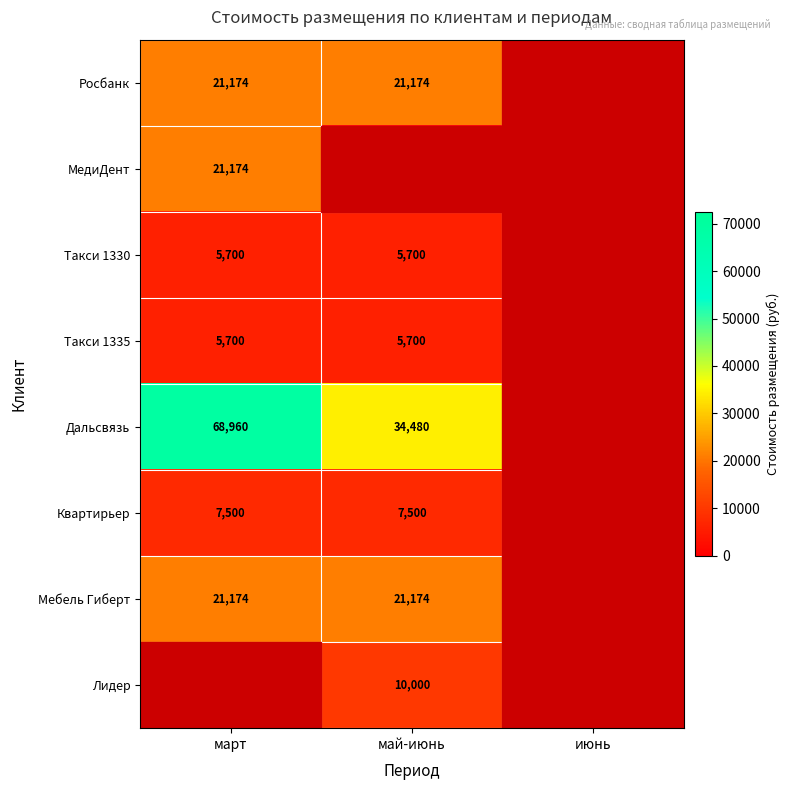

What is the difference between the Дальсвязь values at март and май-июнь?

34480